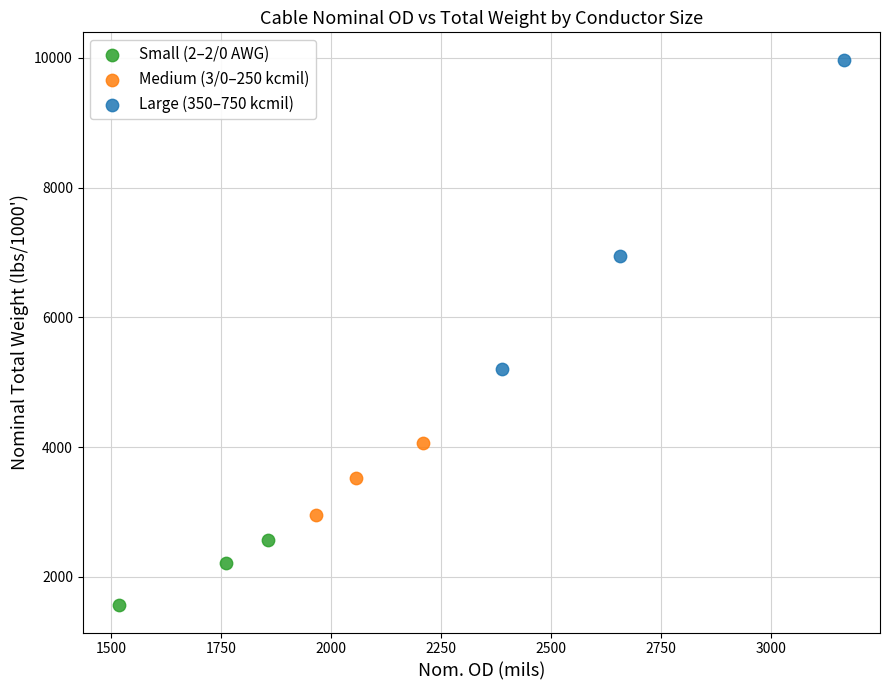

Which series contains the lowest Y value?

Small (2–2/0 AWG)